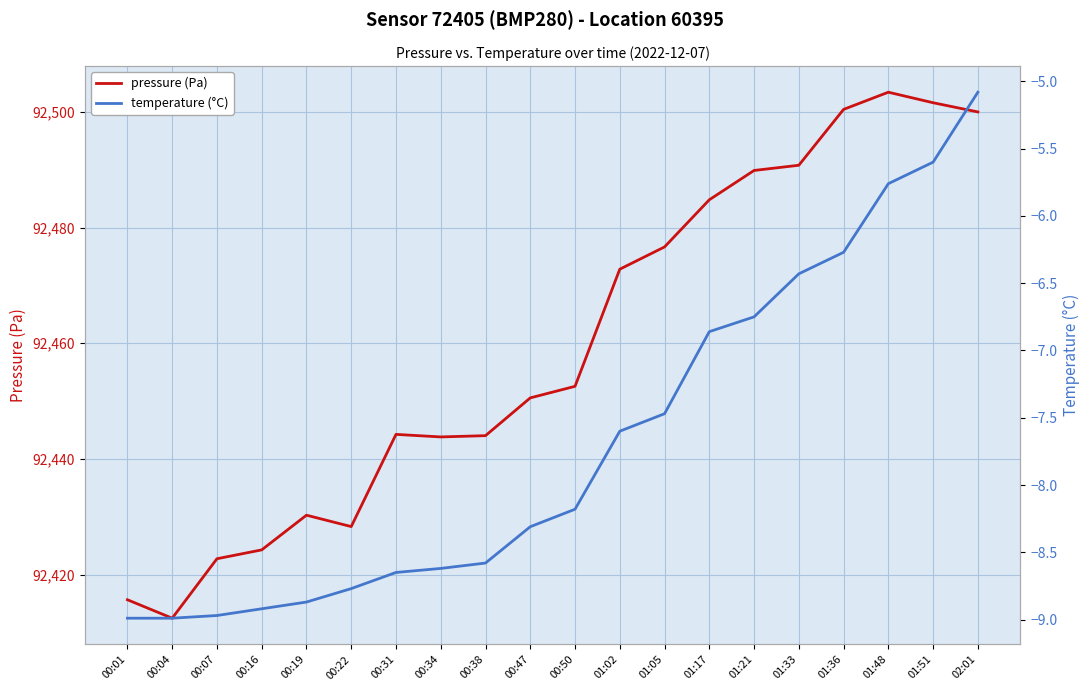

What is the label of the 7th point from the left?

00:31